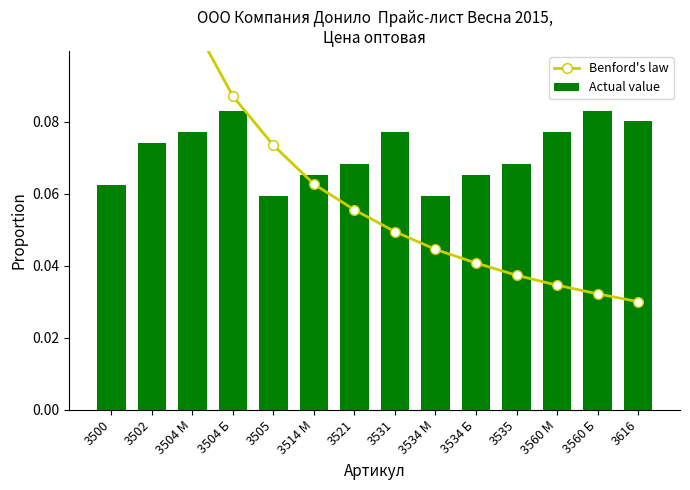

At how many categories does at least one series exceed 0?

14